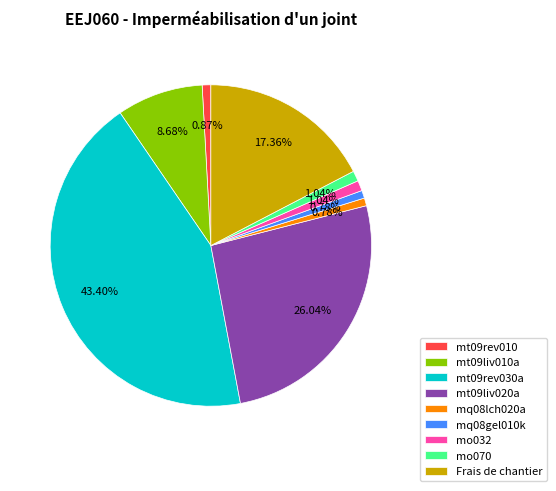

Combined, what portion of the pie is mo070 and mq08gel010k?

1.8%